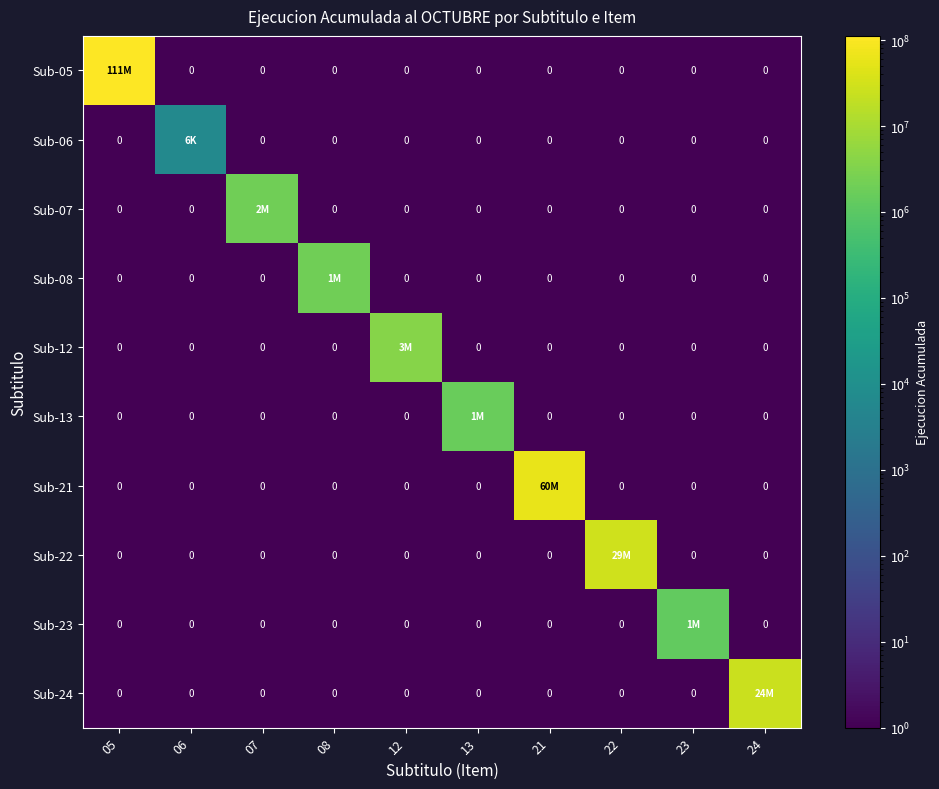

At how many categories does at least one series exceed 20809894?

4